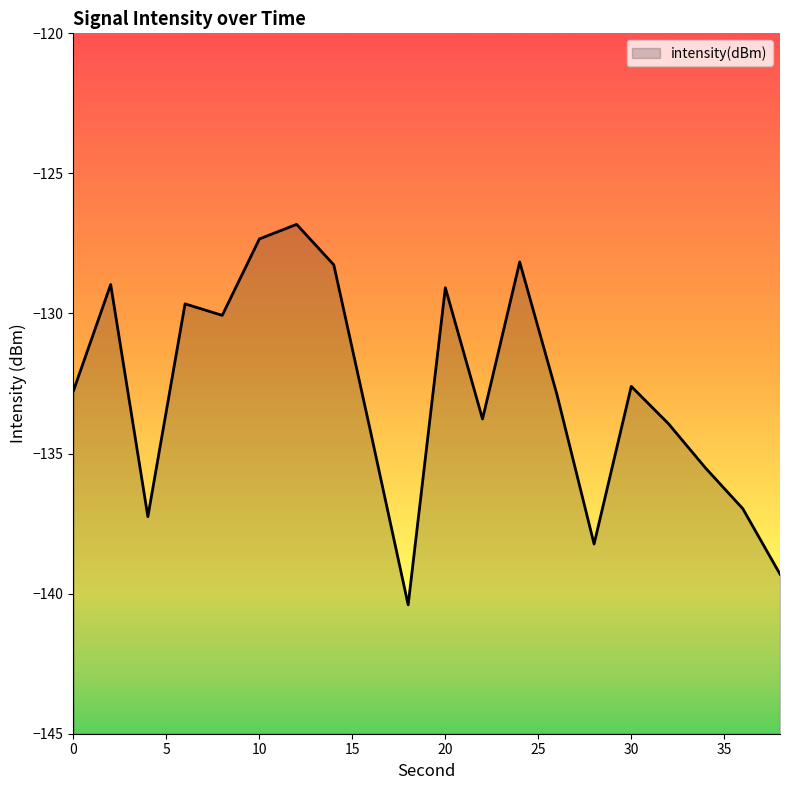

What is the approximate value at 30?

-132.6